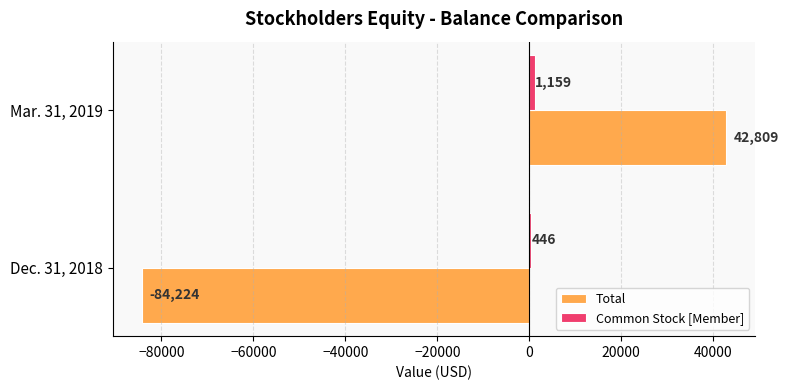

Where is Total nearest to the value -20707?

Mar. 31, 2019